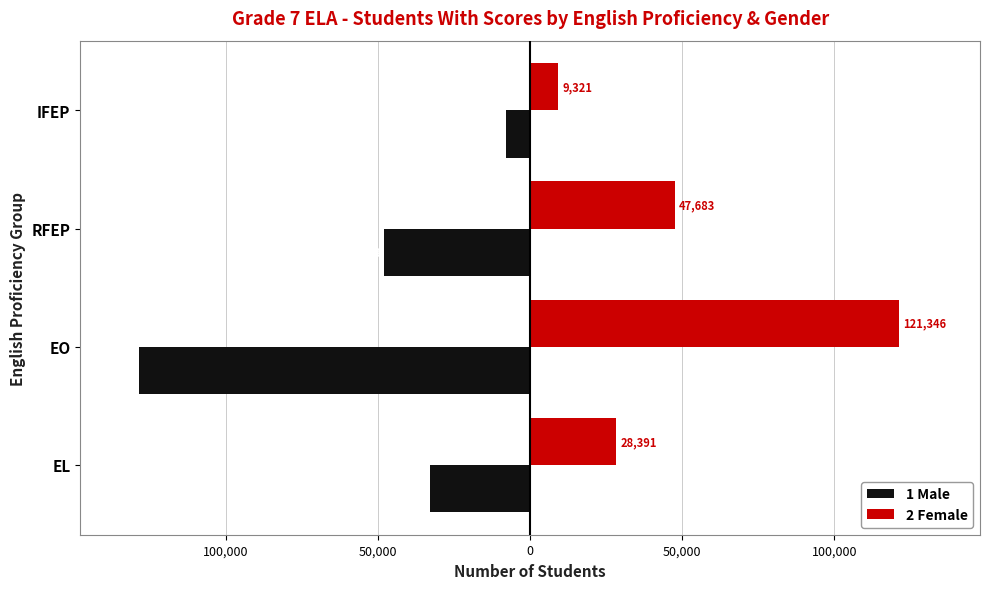

How many 2 Female values are between 28391 and 121346?

3